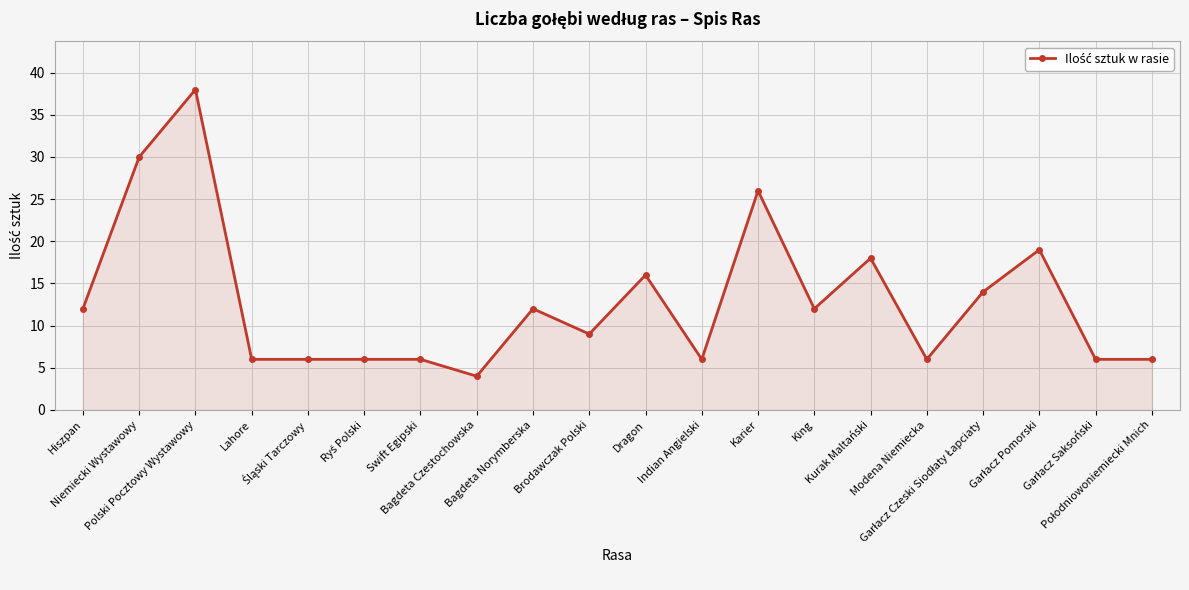

What is the difference between the values at Polski Pocztowy Wystawowy and Niemiecki Wystawowy?

8